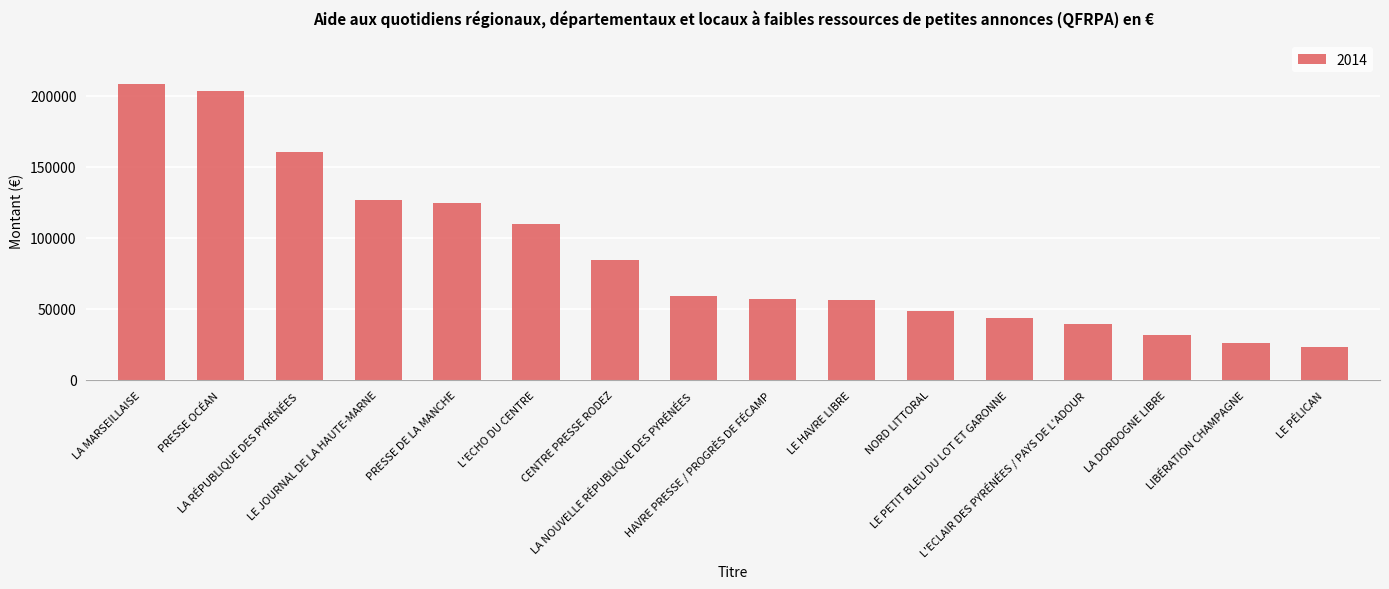

Are the bars horizontal?

No